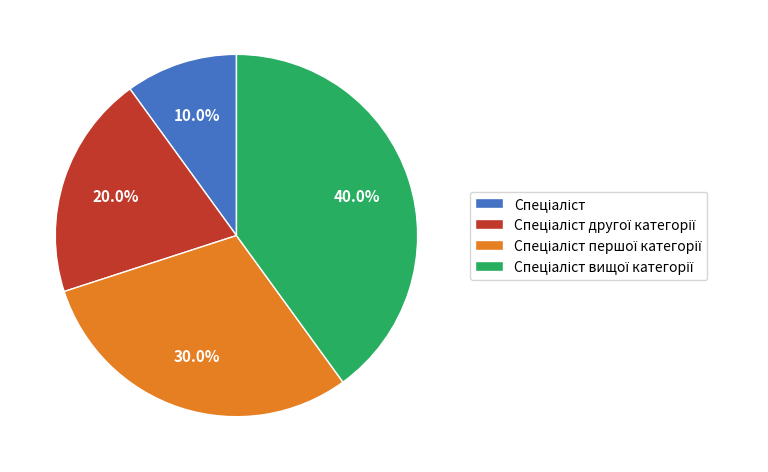

Is there a majority slice in this chart?

No